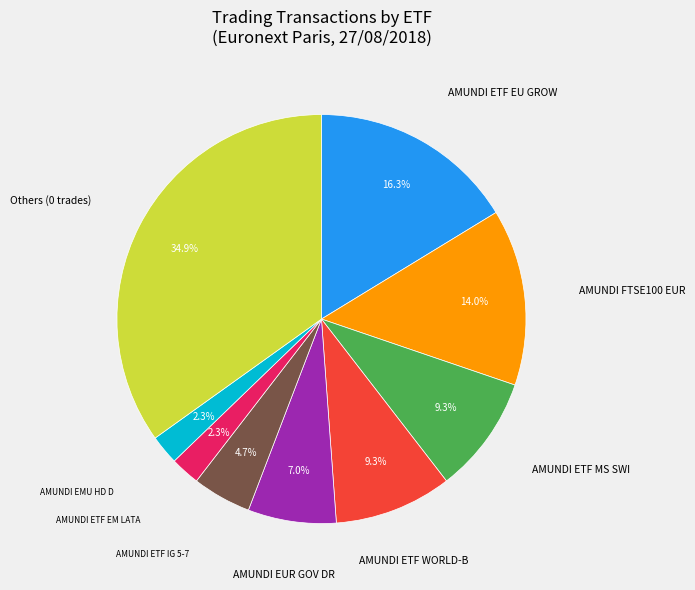

Is there any slice that represents more than half of the pie?

No